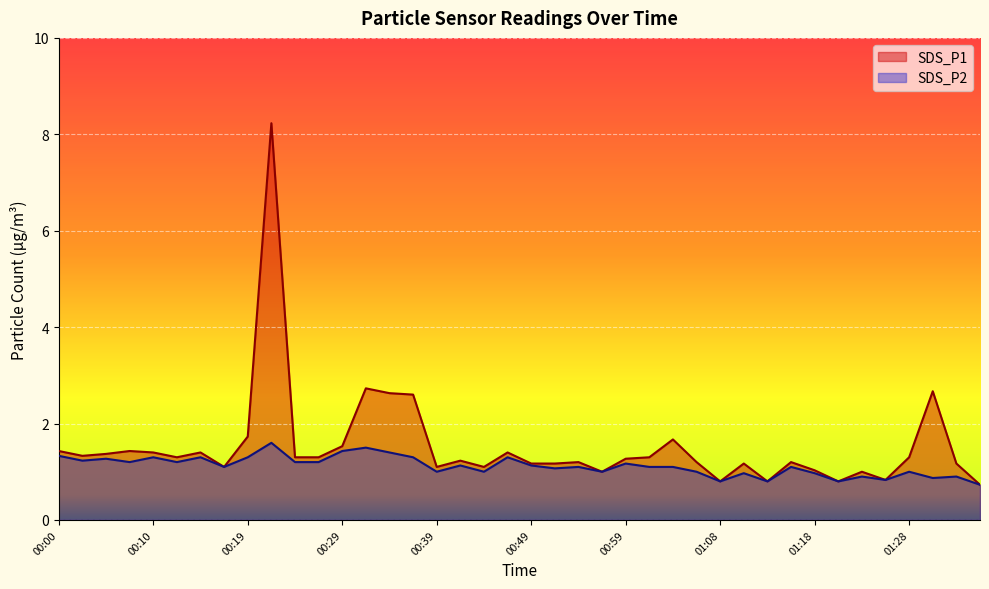

How many interior local valleys does the SDS_P2 series have?

13